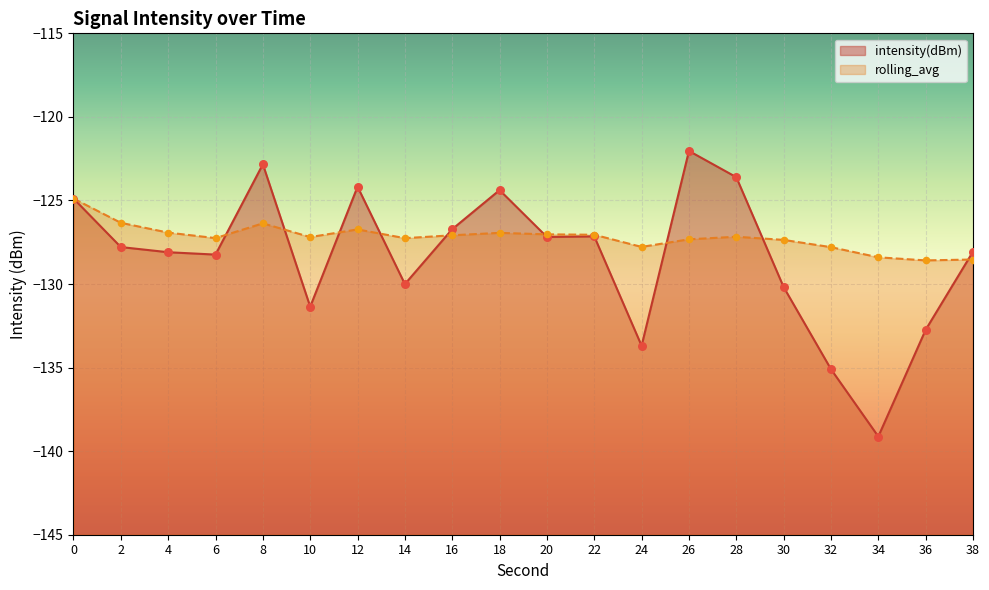

Which series contains the lowest Y value?

intensity(dBm)